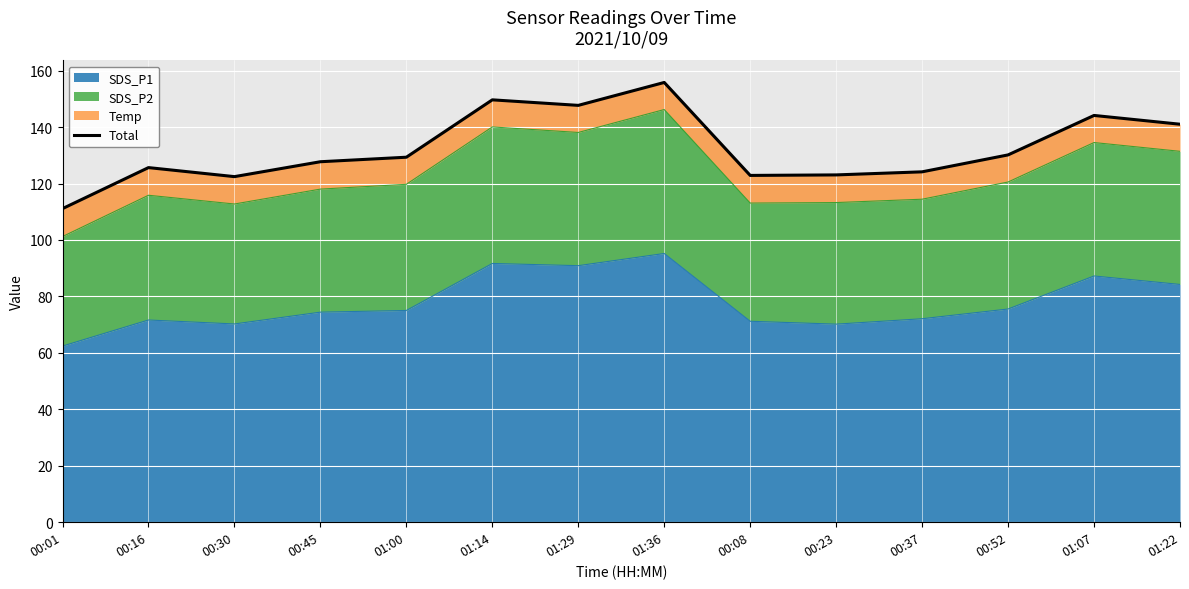

What is the label of the 9th point from the left?

00:08